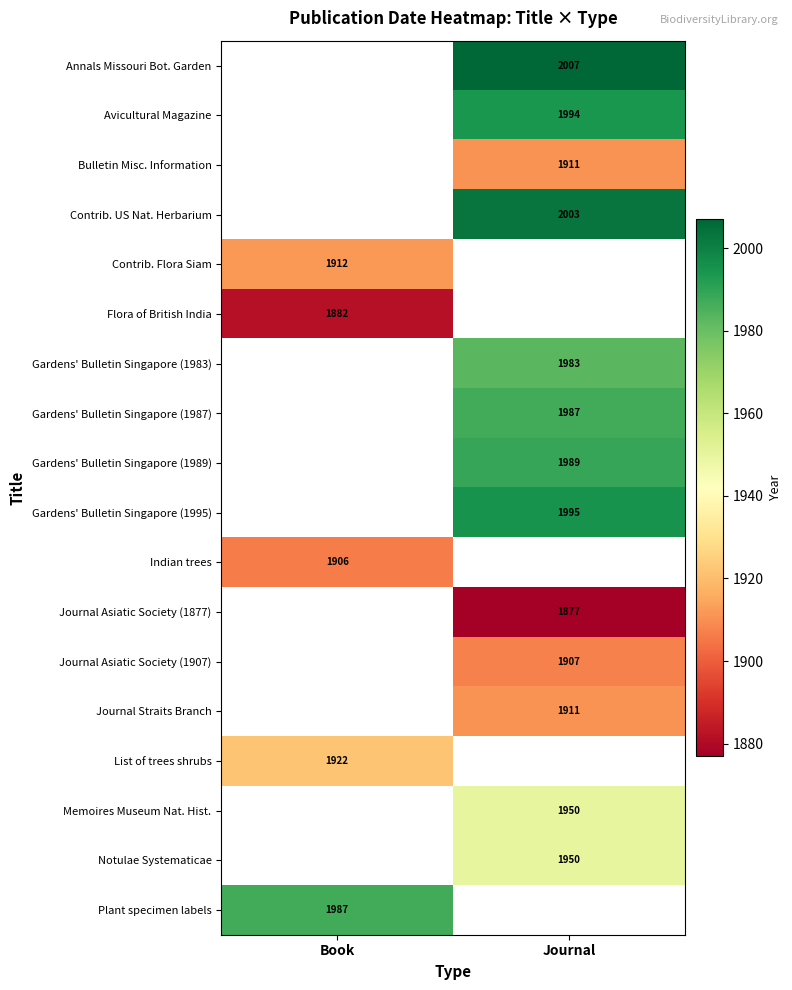

The Memoires Museum Nat. Hist. series shows 2592 at Journal. True or false?

False